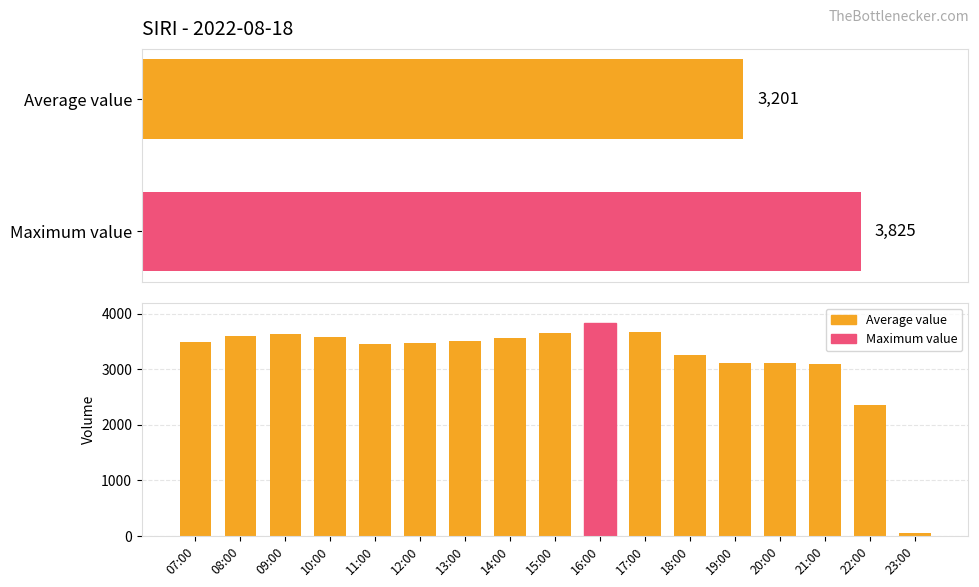

True or false: the data shows 5567 at 14:00.

False